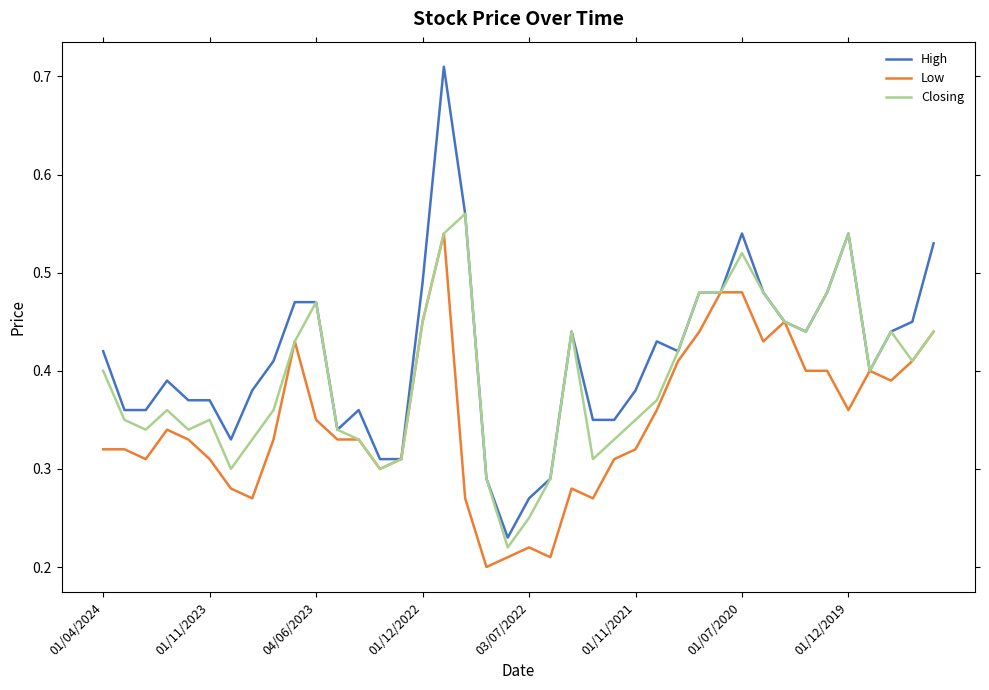

Count the number of data series in this chart.

3